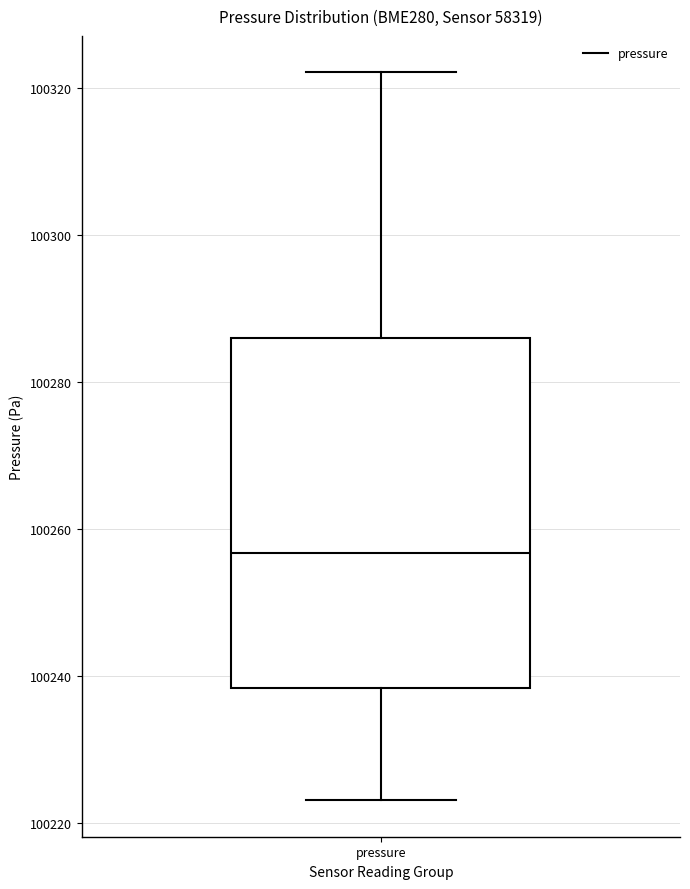

Where does the median line of the box for pressure sit on the y-axis? The values are not printed on the chart, so give them approximately, as read against the axis.

100256